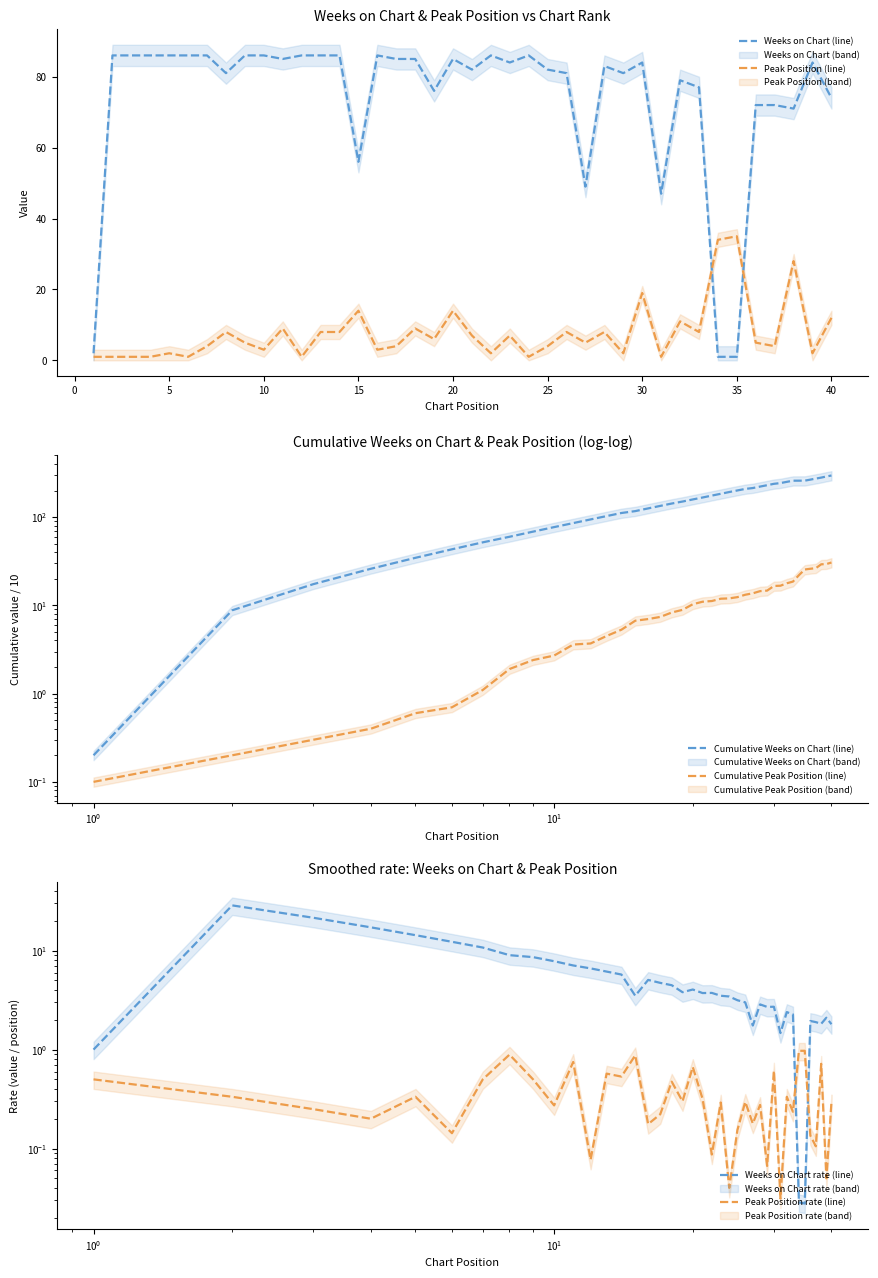

Which series has the widest spread of values?

Cumulative Weeks on Chart (line)